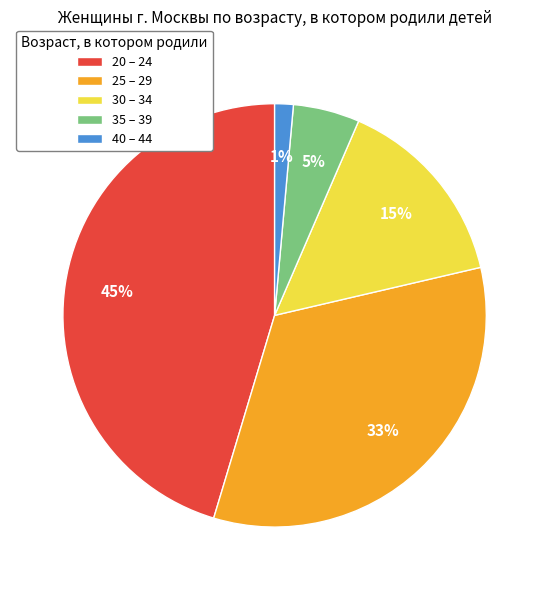

Rank the categories by value from lowest to highest.

40 – 44, 35 – 39, 30 – 34, 25 – 29, 20 – 24